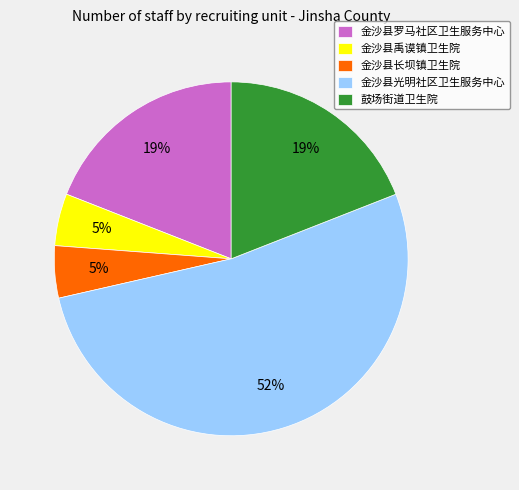

What is the largest slice in the pie chart?

金沙县光明社区卫生服务中心